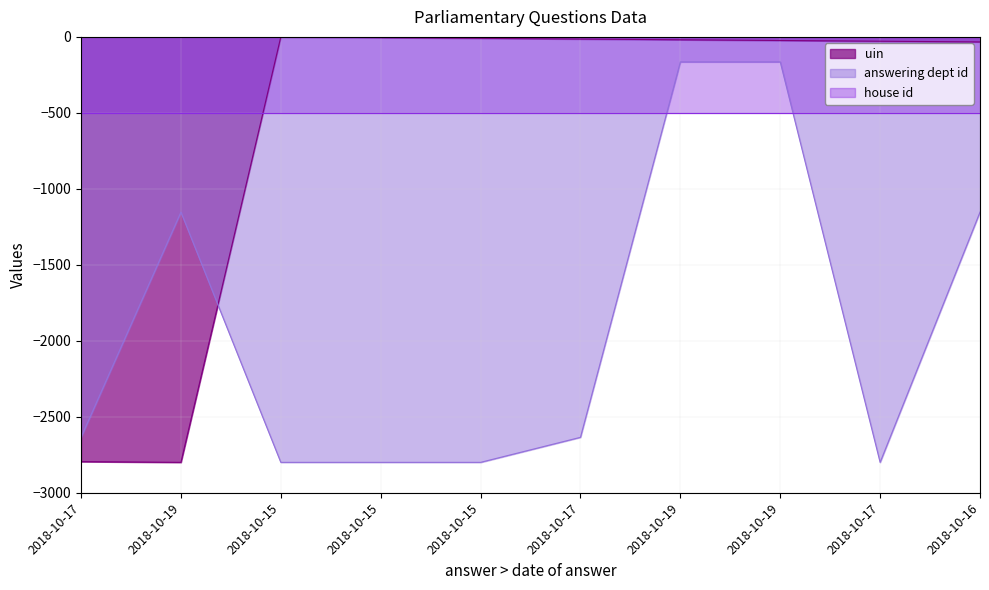

Where do answering dept id and uin first cross each other?

2018-10-19 and 2018-10-15